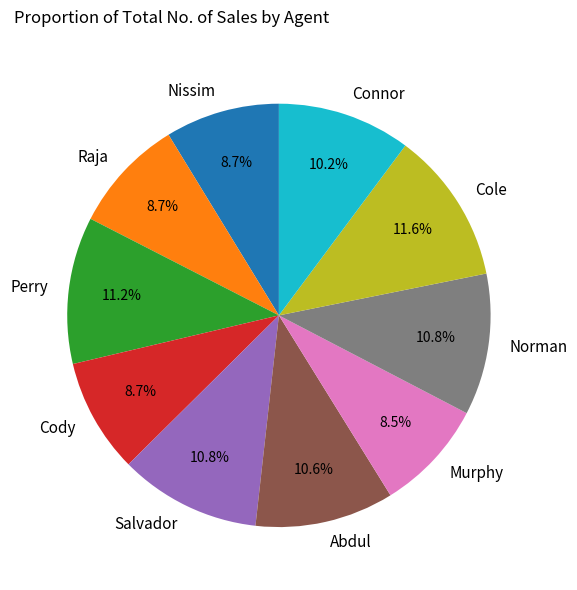

Which has a higher value, Murphy or Connor?

Connor